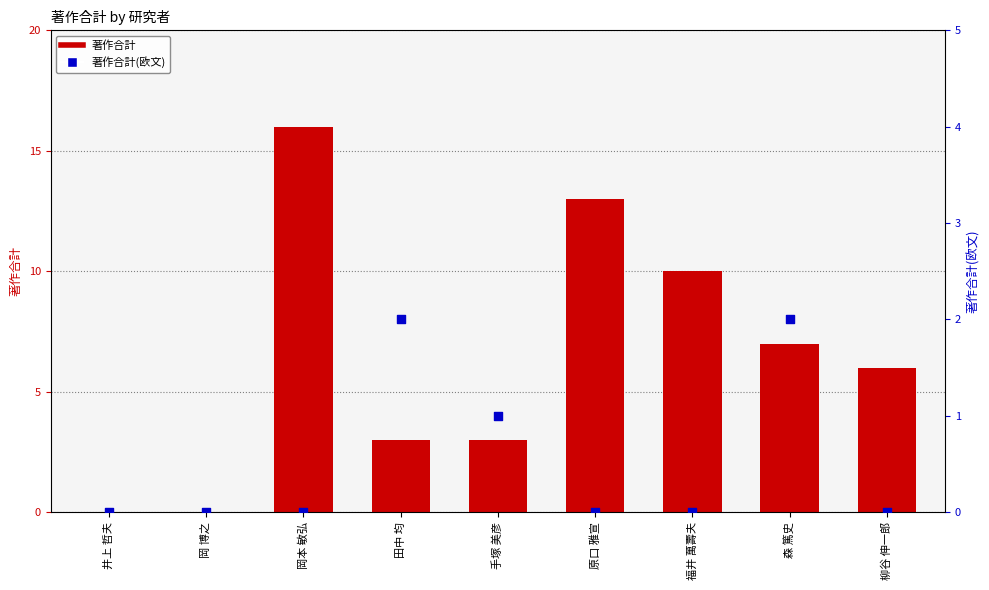

At which category is the sum across all series the highest?

岡本 敏弘